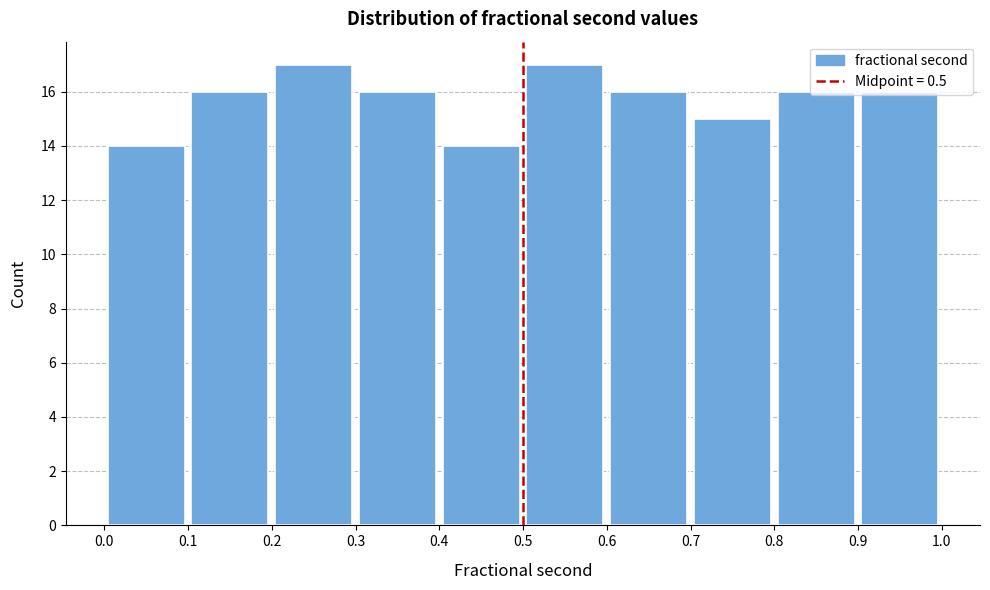

Reading left to right, transcribe this chart: for each bar, give the range it covers on the x-axis and its height. The values are not printed on the chart, so give them approximately, as read against the axis.

0.0 to 0.1: 14
0.1 to 0.2: 16
0.2 to 0.3: 17
0.3 to 0.4: 16
0.4 to 0.5: 14
0.5 to 0.6: 17
0.6 to 0.7: 16
0.7 to 0.8: 15
0.8 to 0.9: 16
0.9 to 1.0: 16